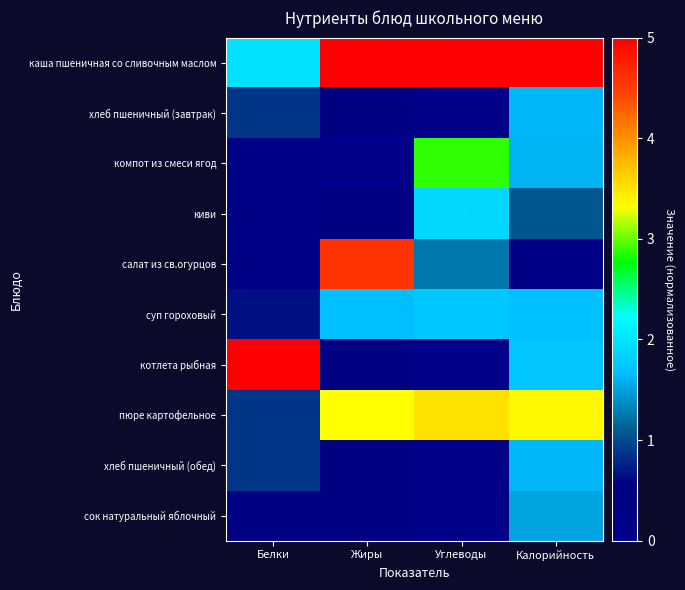

Reading right to left, transcribe all the data shown in this chart.

каша пшеничная со сливочным маслом: Калорийность=5.0	Углеводы=5.0	Жиры=5.0	Белки=2.0
хлеб пшеничный (завтрак): Калорийность=1.6	Углеводы=0.1	Жиры=0.4	Белки=0.9
компот из смеси ягод: Калорийность=1.6	Углеводы=2.9	Жиры=0.0	Белки=0.2
киви: Калорийность=1.1	Углеводы=1.9	Жиры=0.4	Белки=0.2
салат из св.огурцов: Калорийность=0.2	Углеводы=1.2	Жиры=4.6	Белки=0.2
суп гороховый: Калорийность=1.7	Углеводы=1.8	Жиры=1.7	Белки=0.7
котлета рыбная: Калорийность=1.7	Углеводы=0.0	Жиры=0.4	Белки=5.0
пюре картофельное: Калорийность=3.4	Углеводы=3.5	Жиры=3.3	Белки=0.9
хлеб пшеничный (обед): Калорийность=1.6	Углеводы=0.1	Жиры=0.4	Белки=0.9
сок натуральный яблочный: Калорийность=1.5	Углеводы=0.1	Жиры=0.4	Белки=0.4